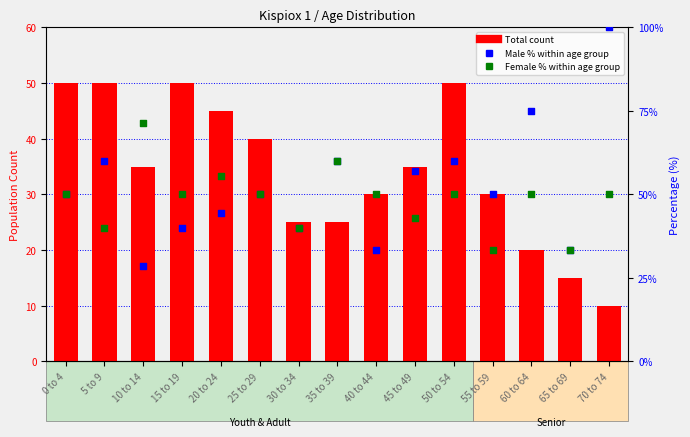

What is the total value across all series at 30 to 34?

105.0